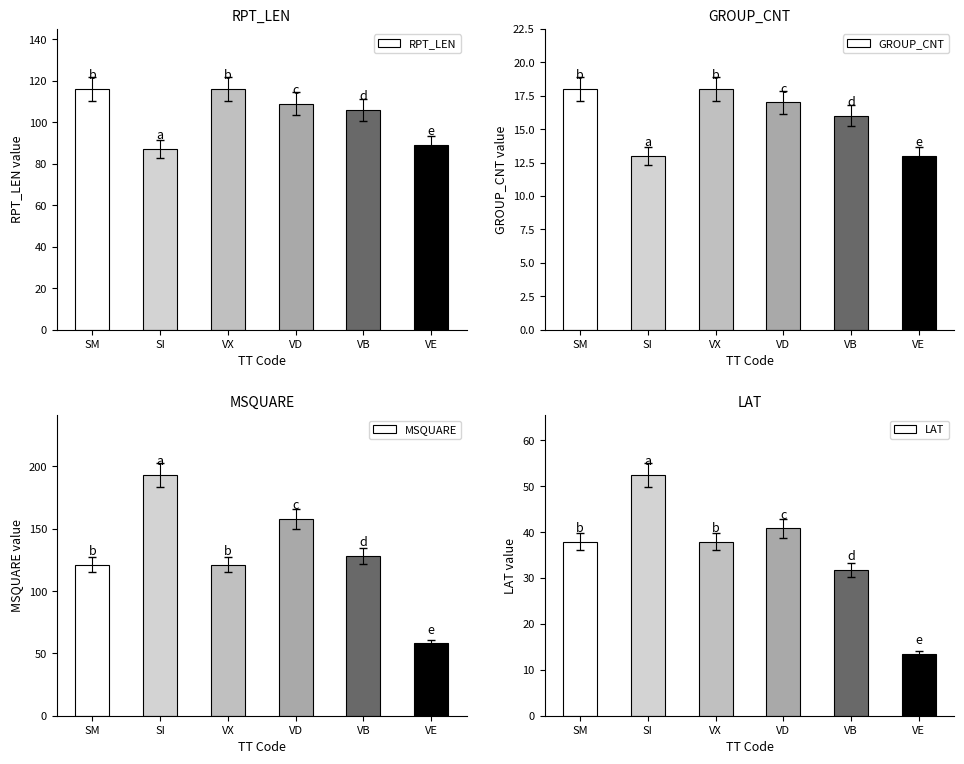

Rank the series at SI from highest to lowest value.

MSQUARE, RPT_LEN, LAT, GROUP_CNT